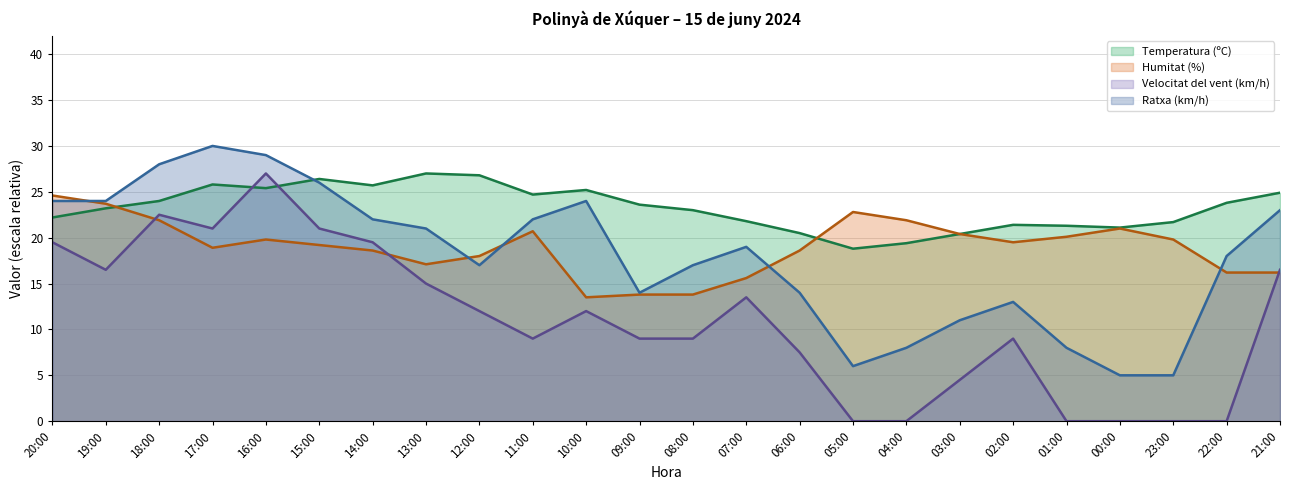

Reading left to right, what are all the values shown in this chart?

Temperatura (ºC): 20:00=22.2	19:00=23.2	18:00=24.0	17:00=25.8	16:00=25.4	15:00=26.4	14:00=25.7	13:00=27.0	12:00=26.8	11:00=24.7	10:00=25.2	09:00=23.6	08:00=23.0	07:00=21.8	06:00=20.5	05:00=18.8	04:00=19.4	03:00=20.4	02:00=21.4	01:00=21.3	00:00=21.1	23:00=21.7	22:00=23.8	21:00=24.9
Humitat (%): 20:00=24.6	19:00=23.7	18:00=21.9	17:00=18.9	16:00=19.8	15:00=19.2	14:00=18.6	13:00=17.1	12:00=18.0	11:00=20.7	10:00=13.5	09:00=13.8	08:00=13.8	07:00=15.6	06:00=18.6	05:00=22.8	04:00=21.9	03:00=20.4	02:00=19.5	01:00=20.1	00:00=21.0	23:00=19.8	22:00=16.2	21:00=16.2
Velocitat del vent (km/h): 20:00=19.5	19:00=16.5	18:00=22.5	17:00=21.0	16:00=27.0	15:00=21.0	14:00=19.5	13:00=15.0	12:00=12.0	11:00=9.0	10:00=12.0	09:00=9.0	08:00=9.0	07:00=13.5	06:00=7.5	05:00=0.0	04:00=0.0	03:00=4.5	02:00=9.0	01:00=0.0	00:00=0.0	23:00=0.0	22:00=0.0	21:00=16.5
Ratxa (km/h): 20:00=24.0	19:00=24.0	18:00=28.0	17:00=30.0	16:00=29.0	15:00=26.0	14:00=22.0	13:00=21.0	12:00=17.0	11:00=22.0	10:00=24.0	09:00=14.0	08:00=17.0	07:00=19.0	06:00=14.0	05:00=6.0	04:00=8.0	03:00=11.0	02:00=13.0	01:00=8.0	00:00=5.0	23:00=5.0	22:00=18.0	21:00=23.0